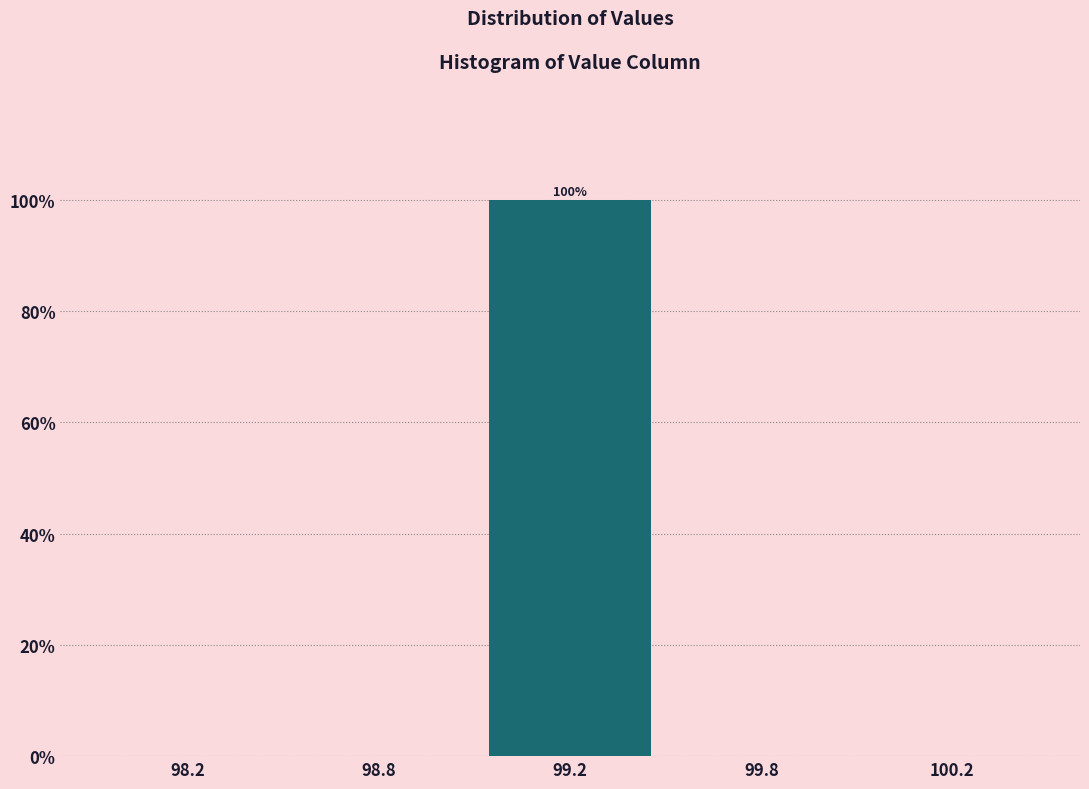

Reading right to left, extract all data points from this chart.

100.2=0	99.8=0	99.2=100	98.8=0	98.2=0